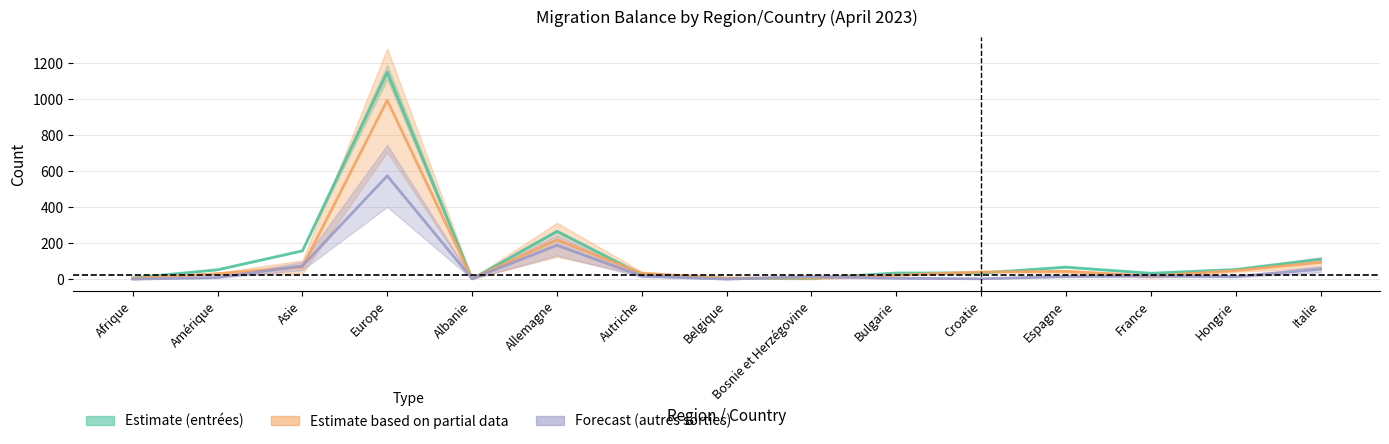

At Italie, list the series in order from largest to smallest.

Entrées (estimate), Départs (partial estimate), Autres sorties (forecast)